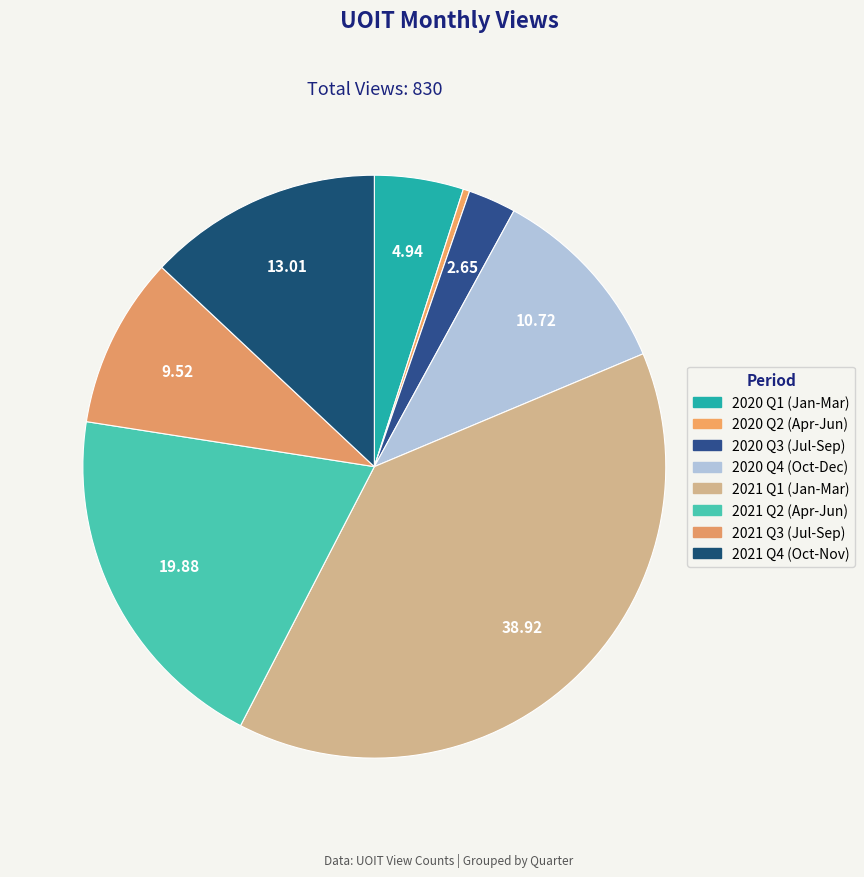

How many segments does this pie chart have?

8